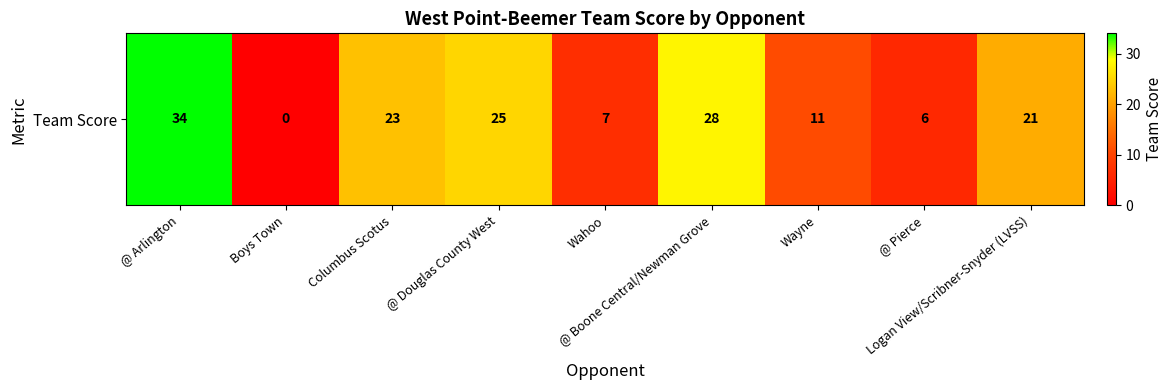

How many data points does each series have?

9